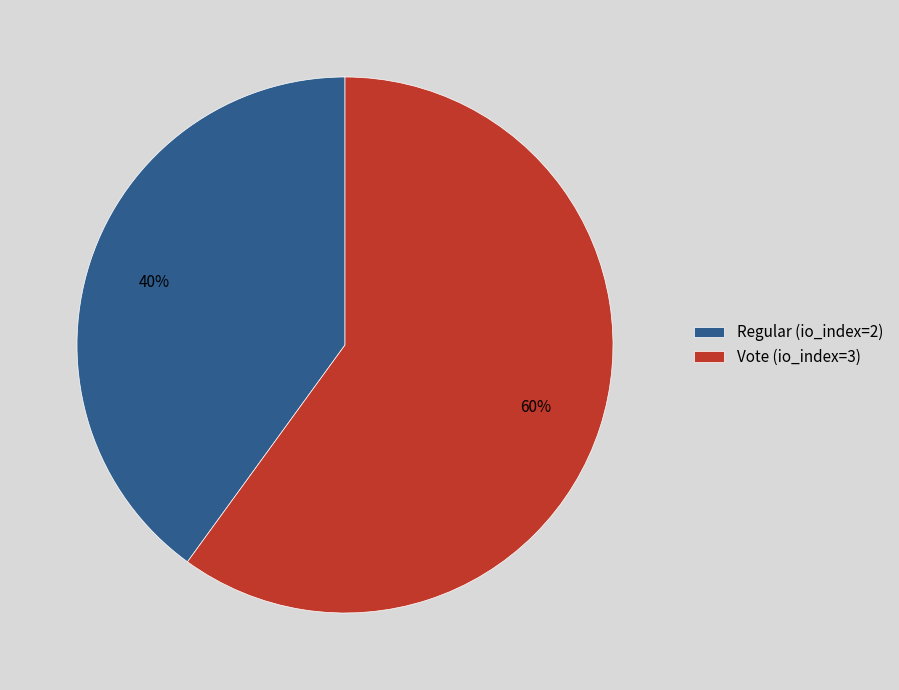

Which category has the biggest portion of the pie?

Vote (io_index=3)